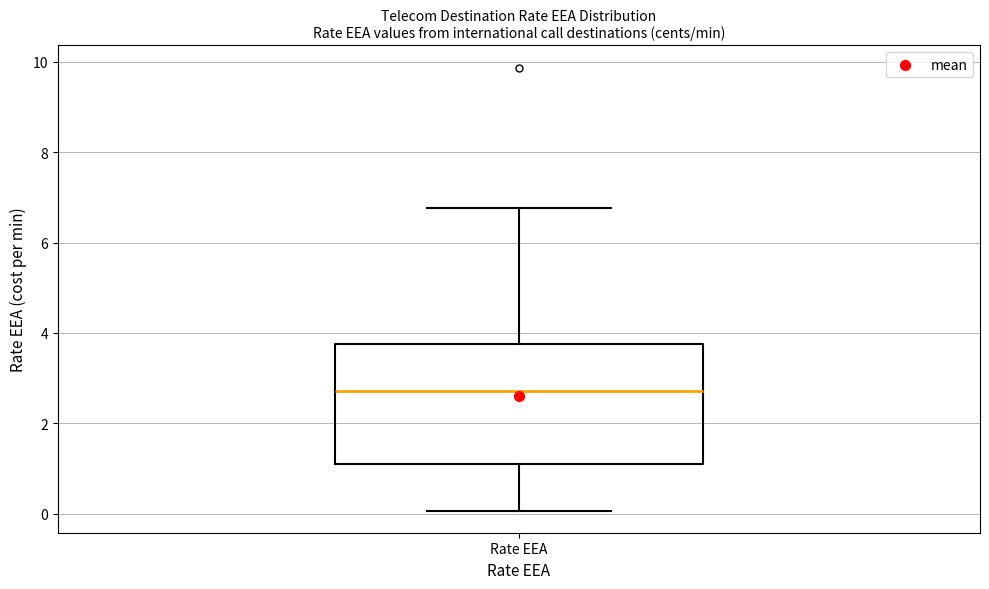

Transcribe this box plot: give where the median line is, the range the box spans, and where the two whiskers end, as read against the y-axis. The values are not printed on the chart, so give them approximately, as read against the axis.

median 2.8, box 1.0 to 3.8, whiskers 0.0 to 6.8